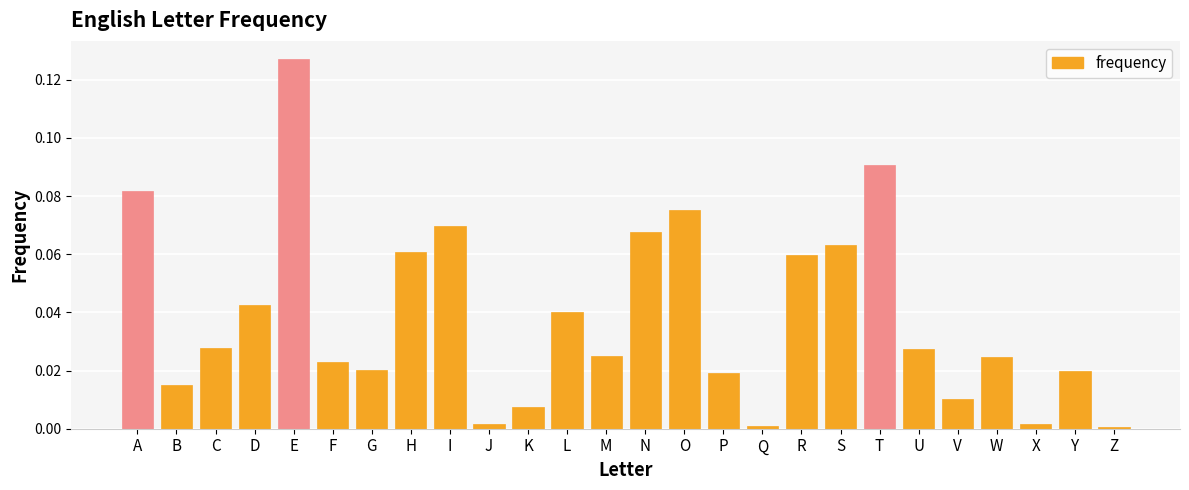

At which category does the chart reach its peak across all series?

E